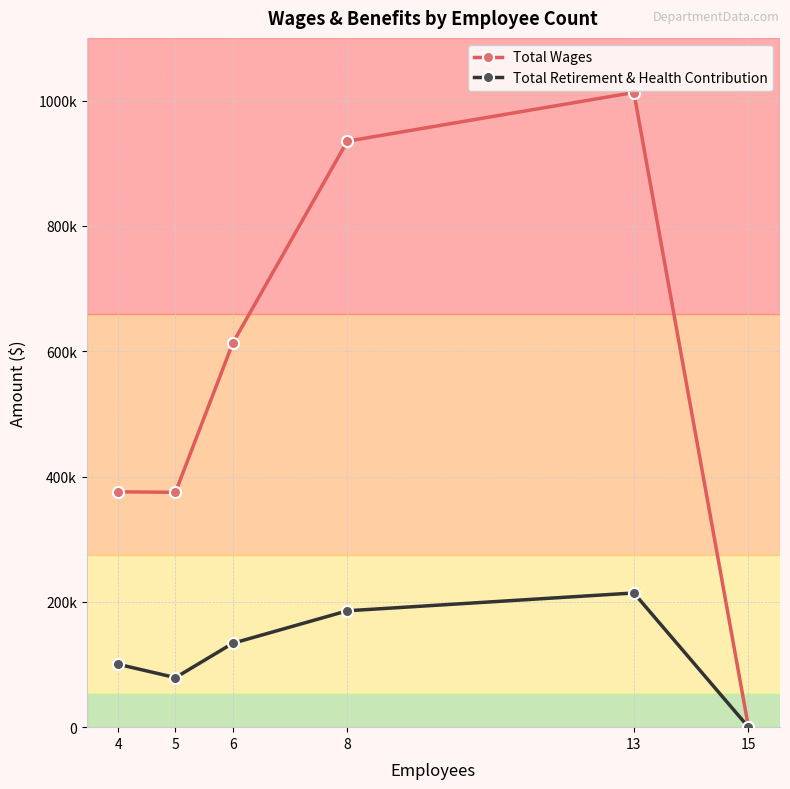

Which series has the largest total across all categories?

Total Wages